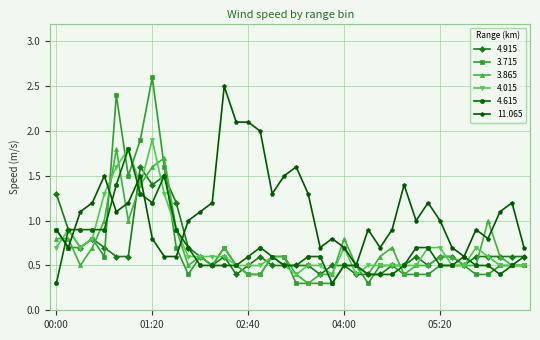

What are all the series names shown in the legend?

4.915, 3.715, 3.865, 4.015, 4.615, 11.065